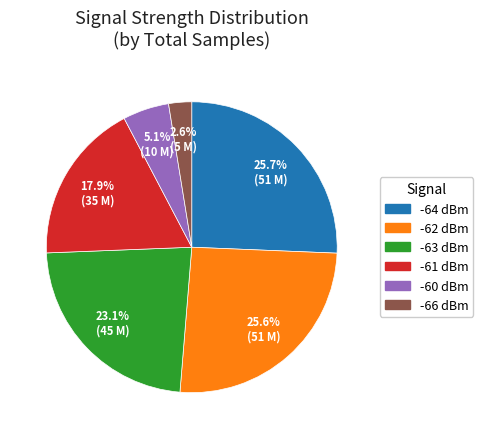

Is there any slice that represents more than half of the pie?

No